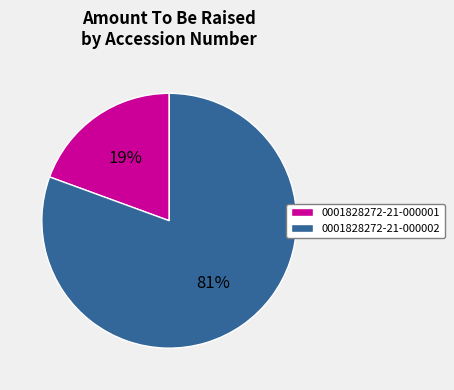

True or false: 0001828272-21-000002 accounts for 68% of the total.

False